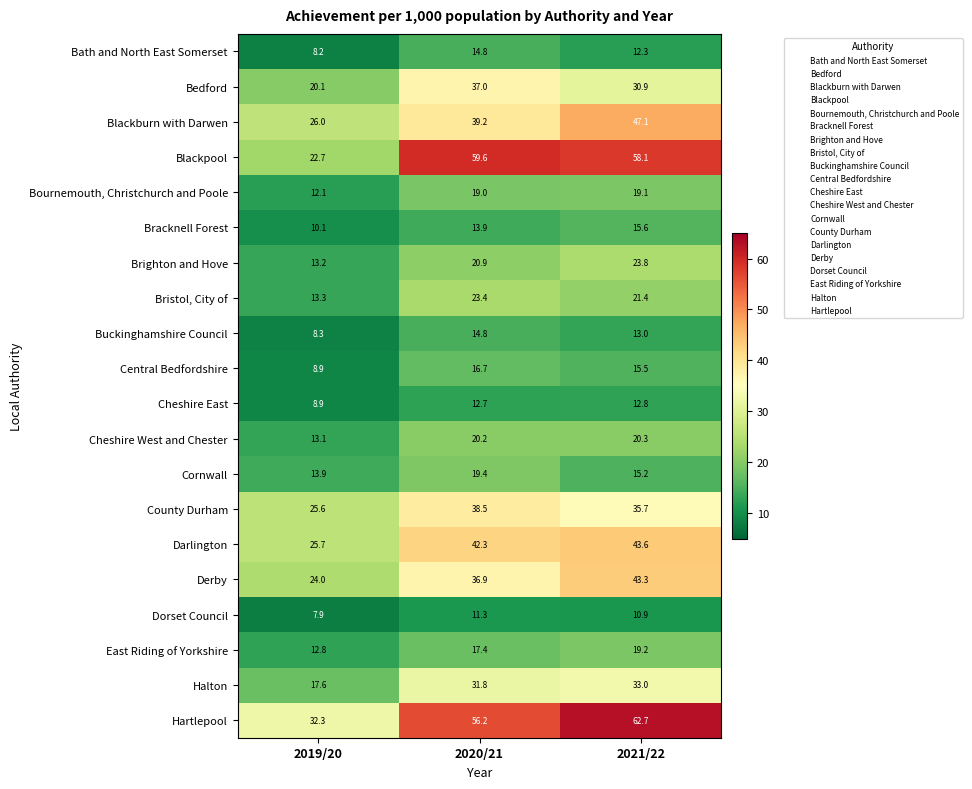

What is the difference between the Dorset Council values at 2020/21 and 2019/20?

3.4